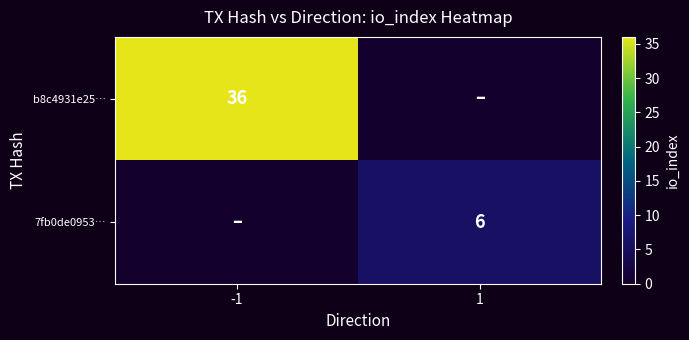

Is it true that 7fb0de0953… equals 6 at 1?

True